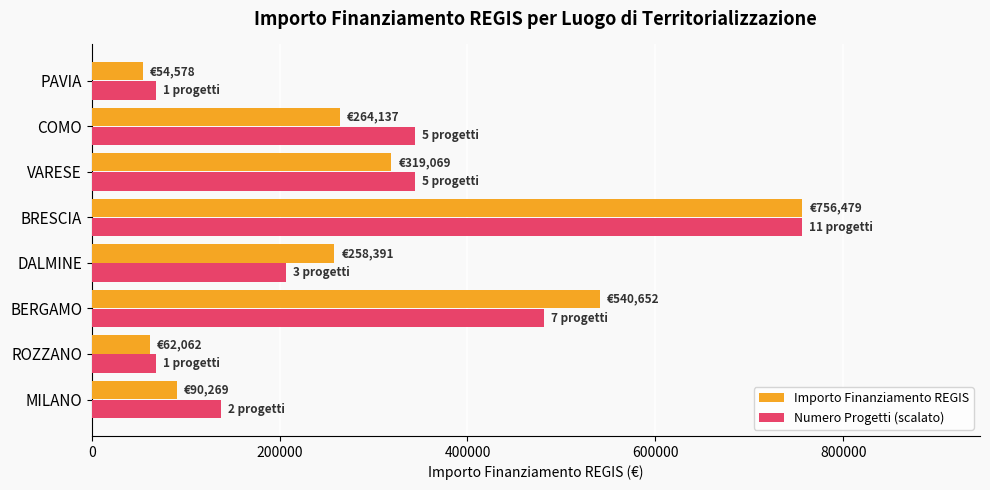

Between MILANO and BRESCIA, which series saw the biggest shift?

Importo Finanziamento REGIS